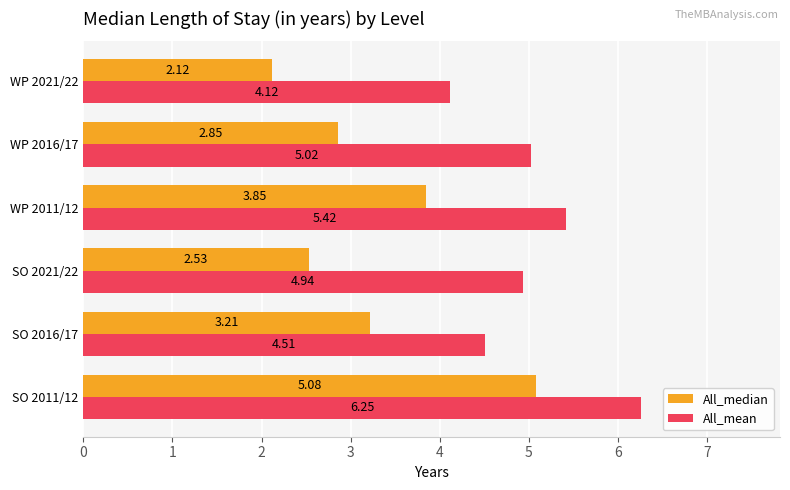

List the series in order of their overall mean, highest first.

All_mean, All_median